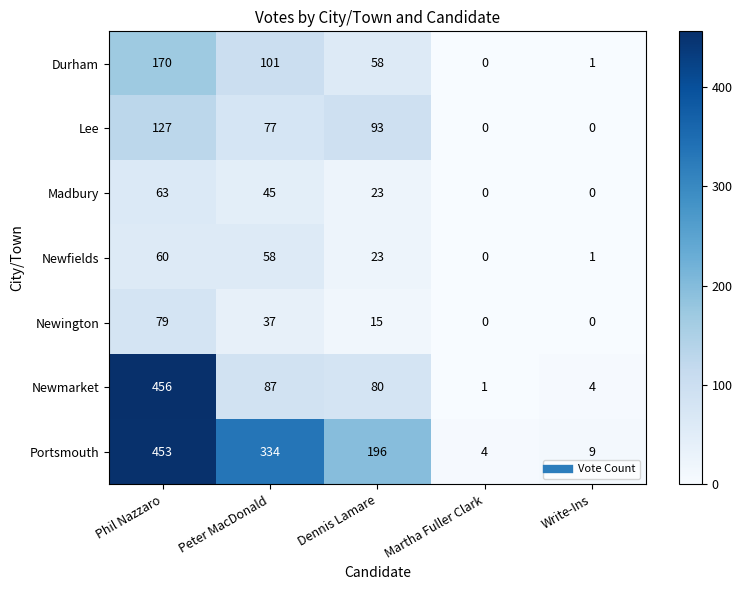

Which series has the largest total across all categories?

Portsmouth